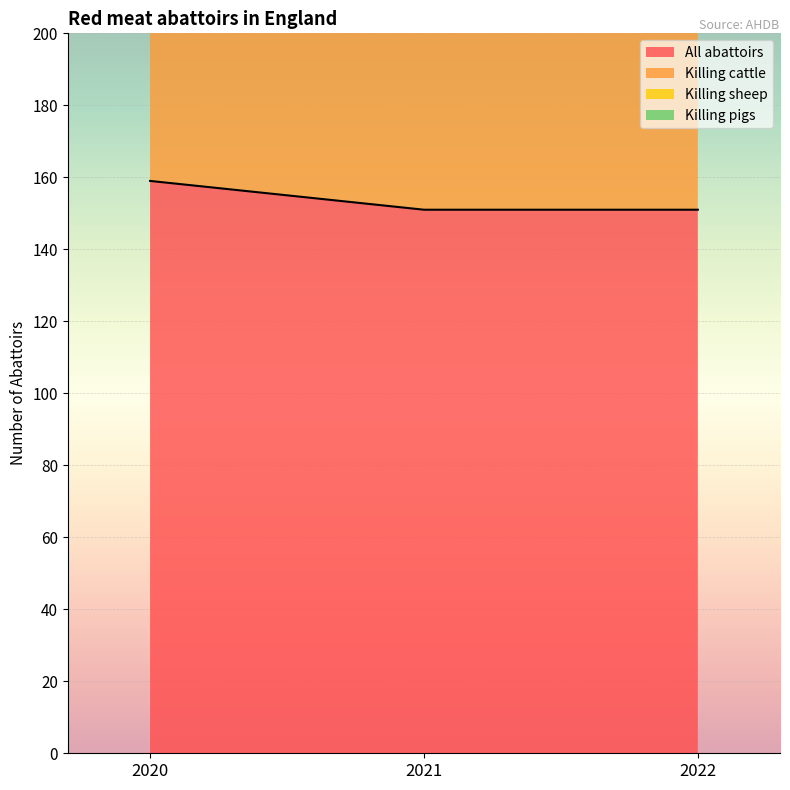

What is the maximum value for All abattoirs?

159